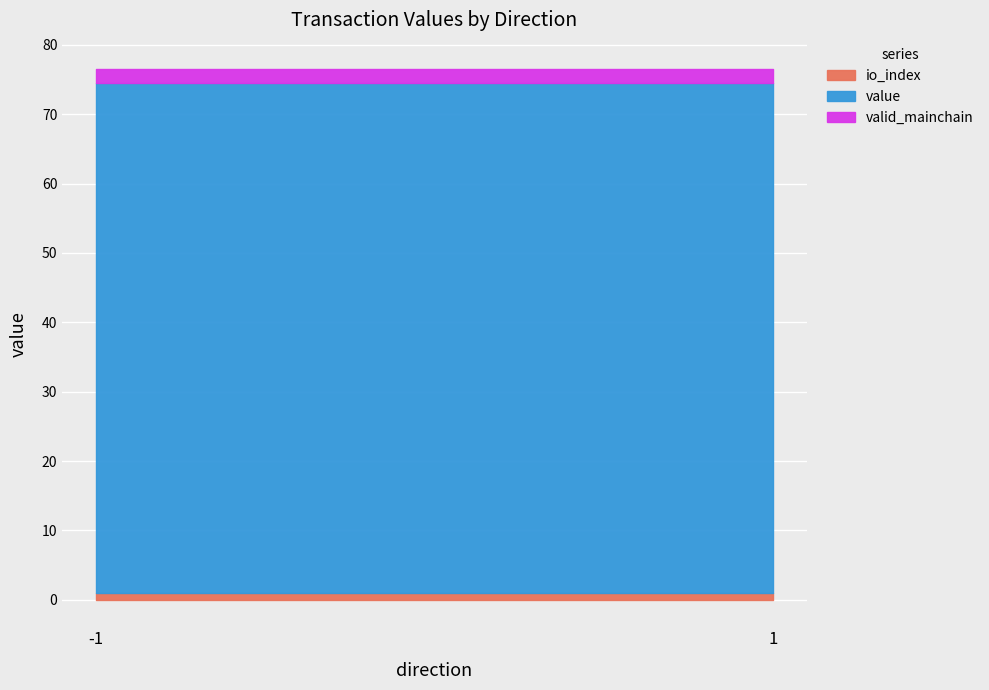

Which series has the largest range (max minus min)?

value